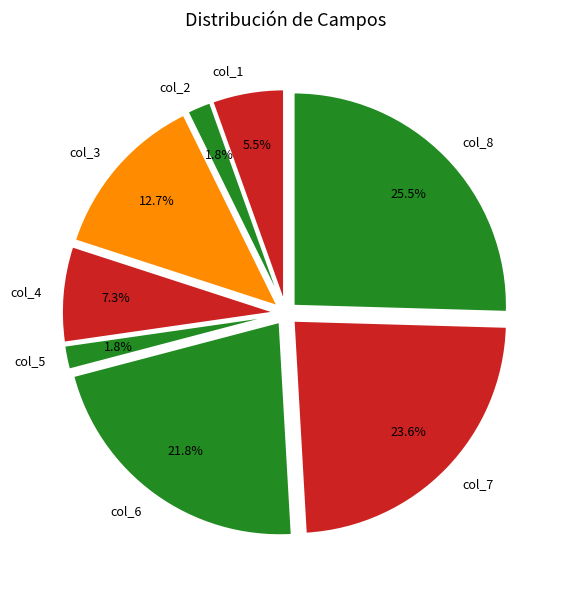

Rank the categories by value from lowest to highest.

col_2, col_5, col_1, col_4, col_3, col_6, col_7, col_8